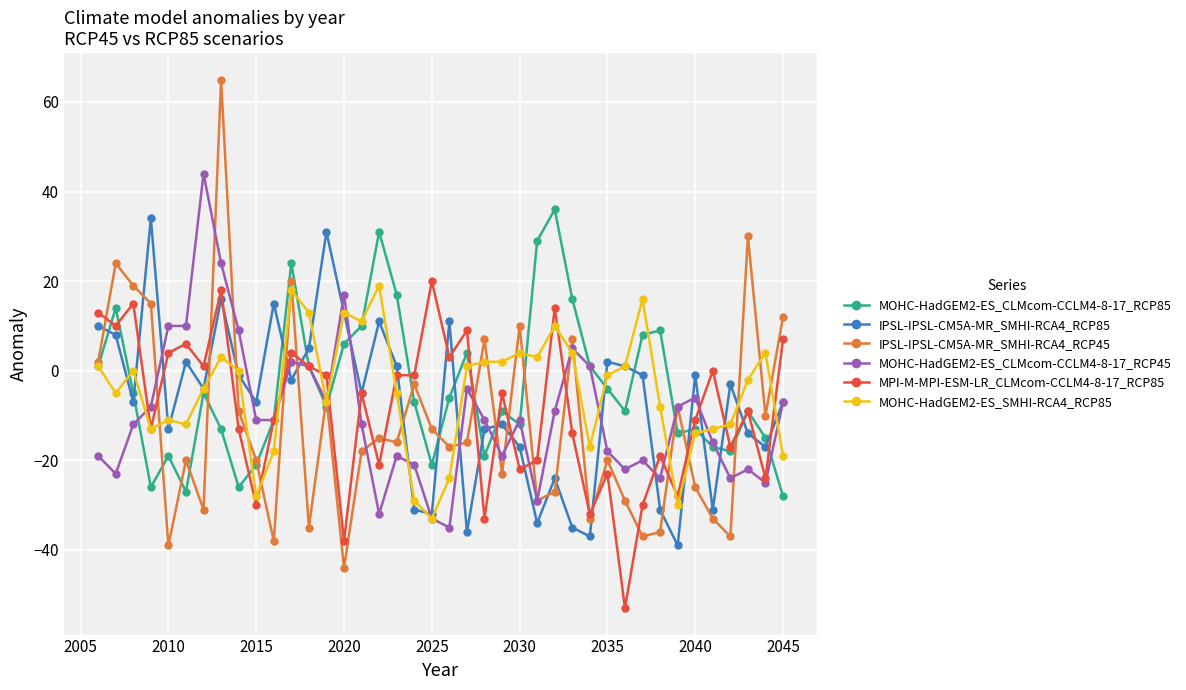

How many series are shown in this chart?

6